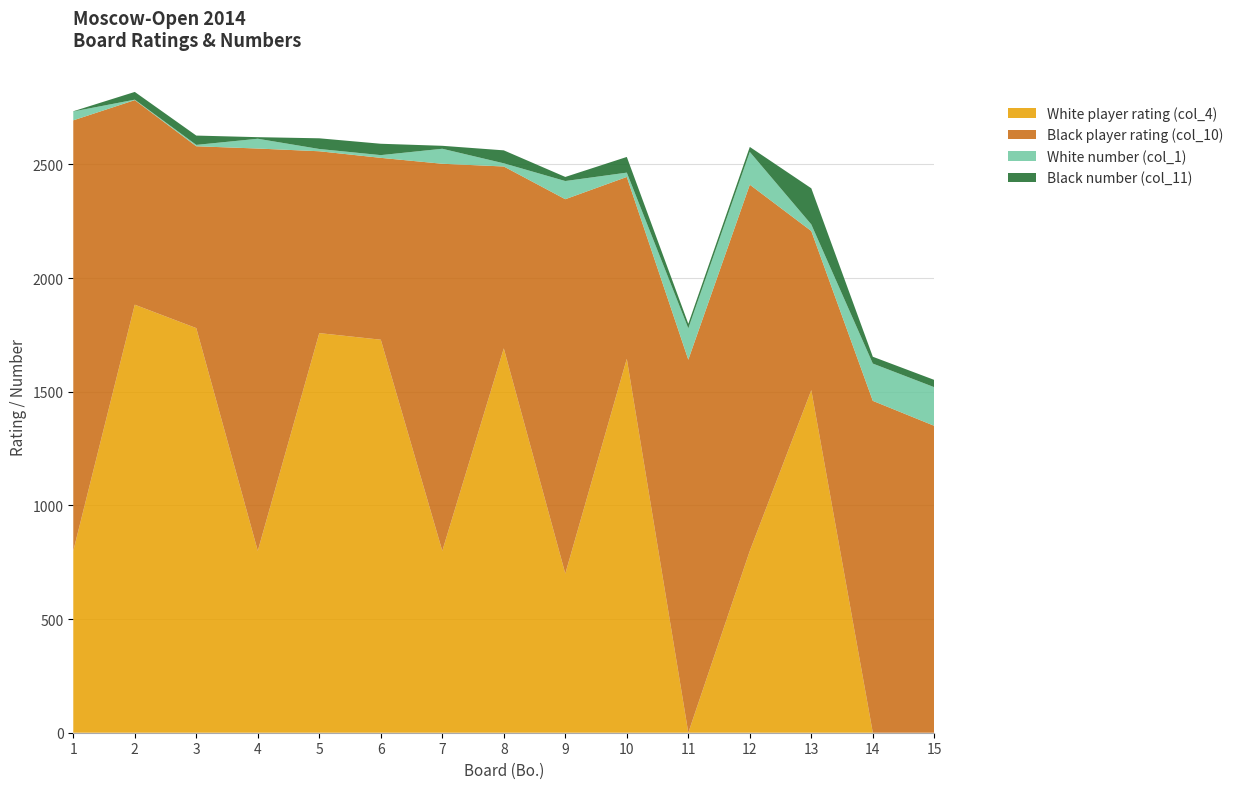

Reading left to right, what are all the values shown in this chart?

White player rating (col_4): 1=800	2=1883	3=1780	4=800	5=1758	6=1729	7=800	8=1691	9=700	10=1645	11=0	12=800	13=1507	14=0	15=0
Black player rating (col_10): 1=1894	2=900	3=800	4=1770	5=800	6=800	7=1703	8=800	9=1647	10=800	11=1641	12=1611	13=700	14=1460	15=1350
White number (col_1): 1=39	2=2	3=6	4=43	5=10	6=12	7=66	8=14	9=80	10=19	11=138	12=144	13=29	14=164	15=170
Black number (col_11): 1=1	2=34	3=41	4=7	5=47	6=50	7=13	8=57	9=18	10=69	11=20	12=22	13=159	14=30	15=32